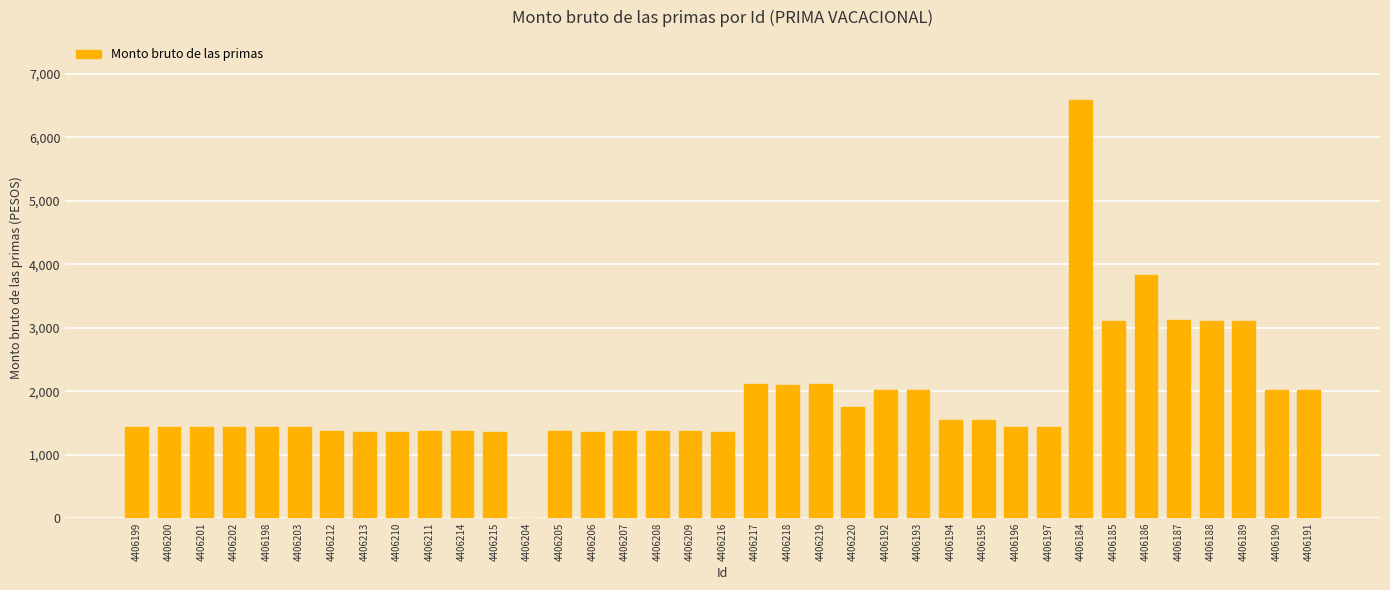

What is the sum of the values at 4406203 and 4406219?

3544.0